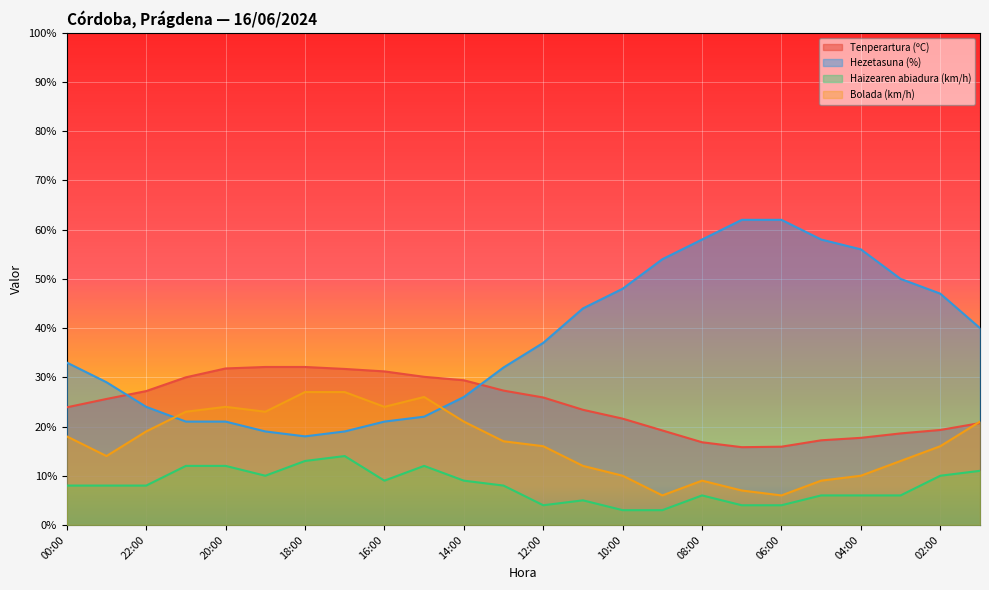

What is the label of the 2nd point from the left?

23:00